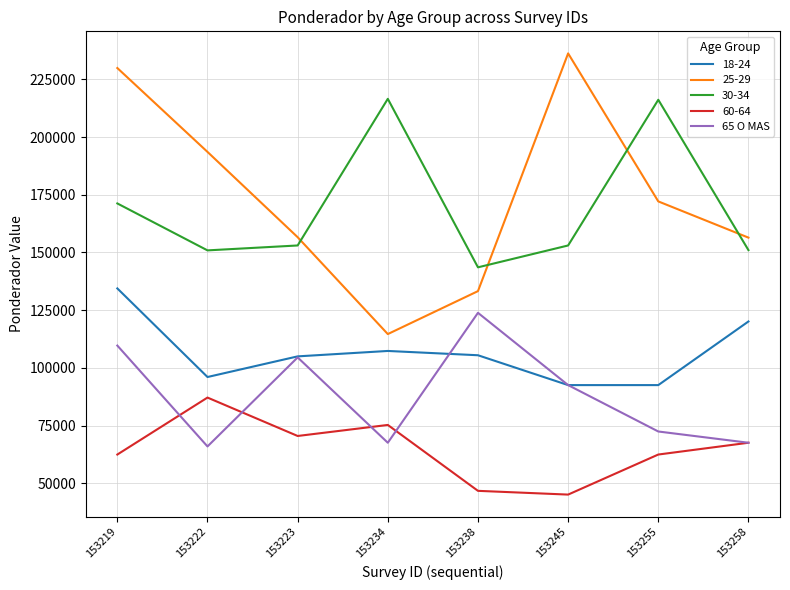

Which label corresponds to the largest value in the chart?

153245